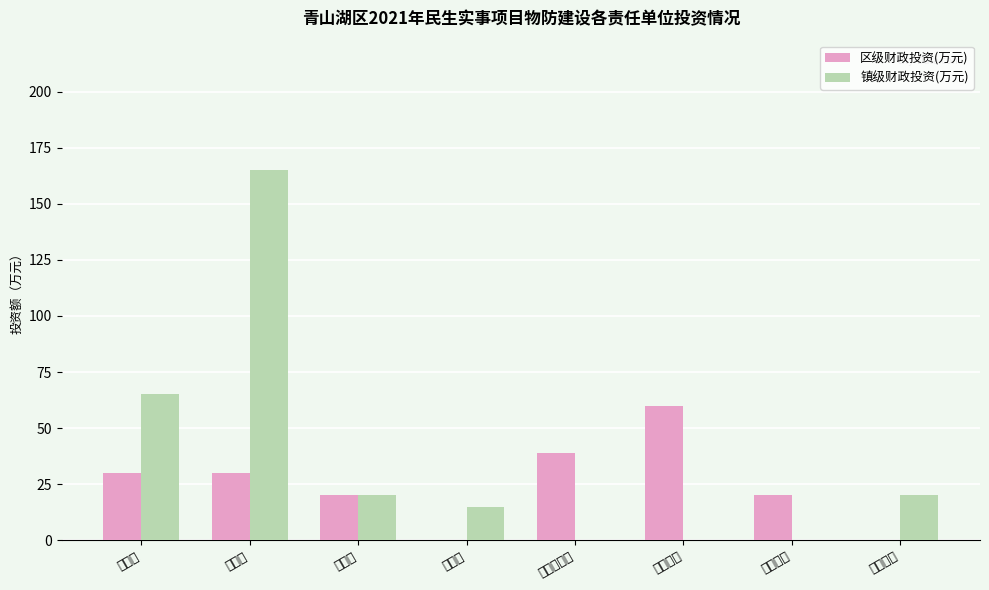

What is the total value across all series at 京东镇?

15